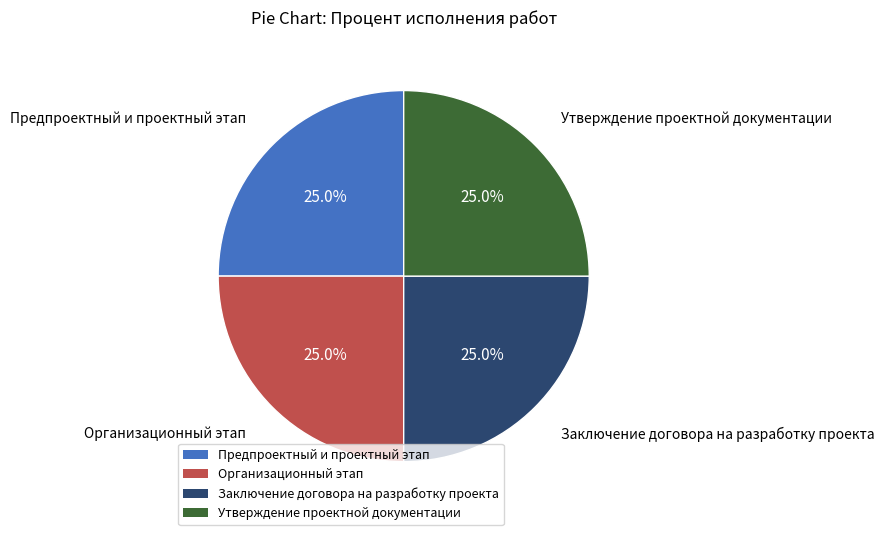

Count the number of slices in the pie.

4